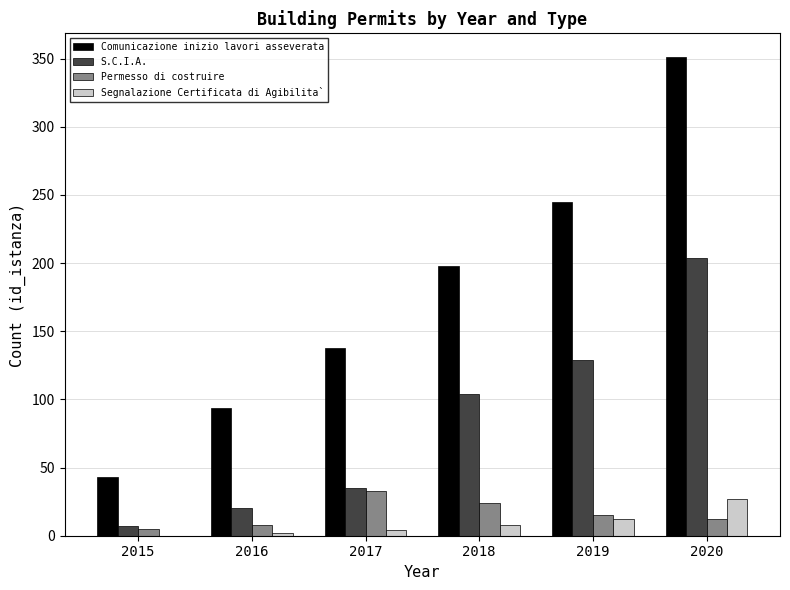

Which series has the largest total across all categories?

Comunicazione inizio lavori asseverata